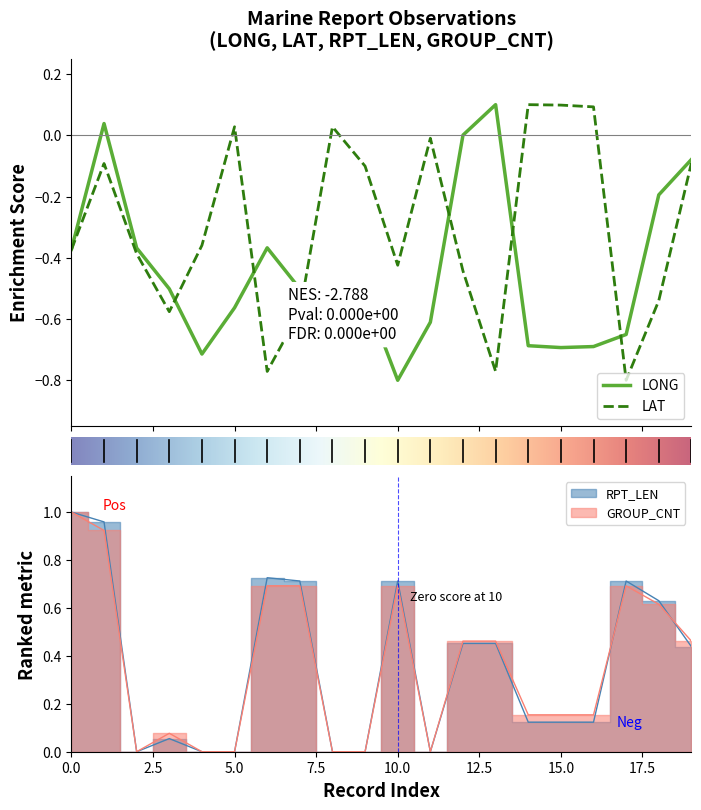

True or false: GROUP_CNT has more than 0 points higher than both neighbors.

True